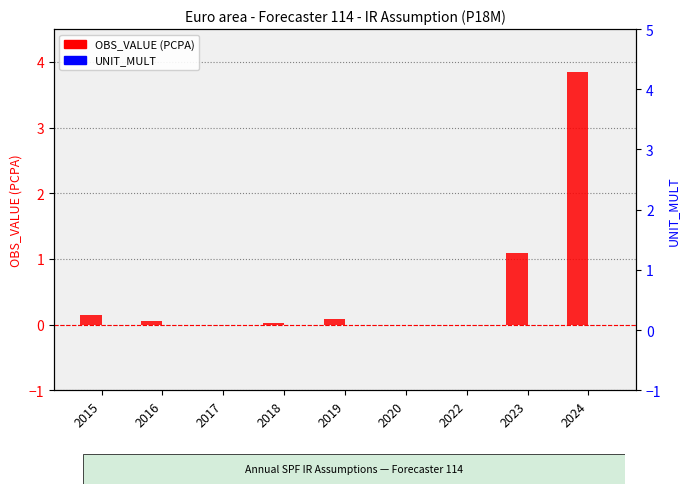

Rank the categories by OBS_VALUE (PCPA) value from highest to lowest.

2024, 2023, 2015, 2019, 2016, 2018, 2017, 2020, 2022